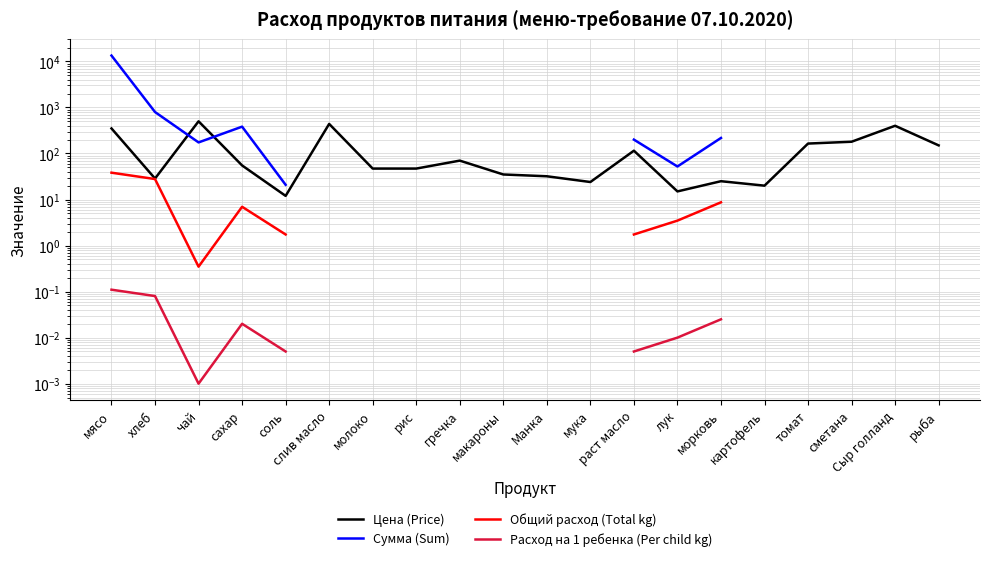

Where is the first local maximum for Цена (Price)?

чай